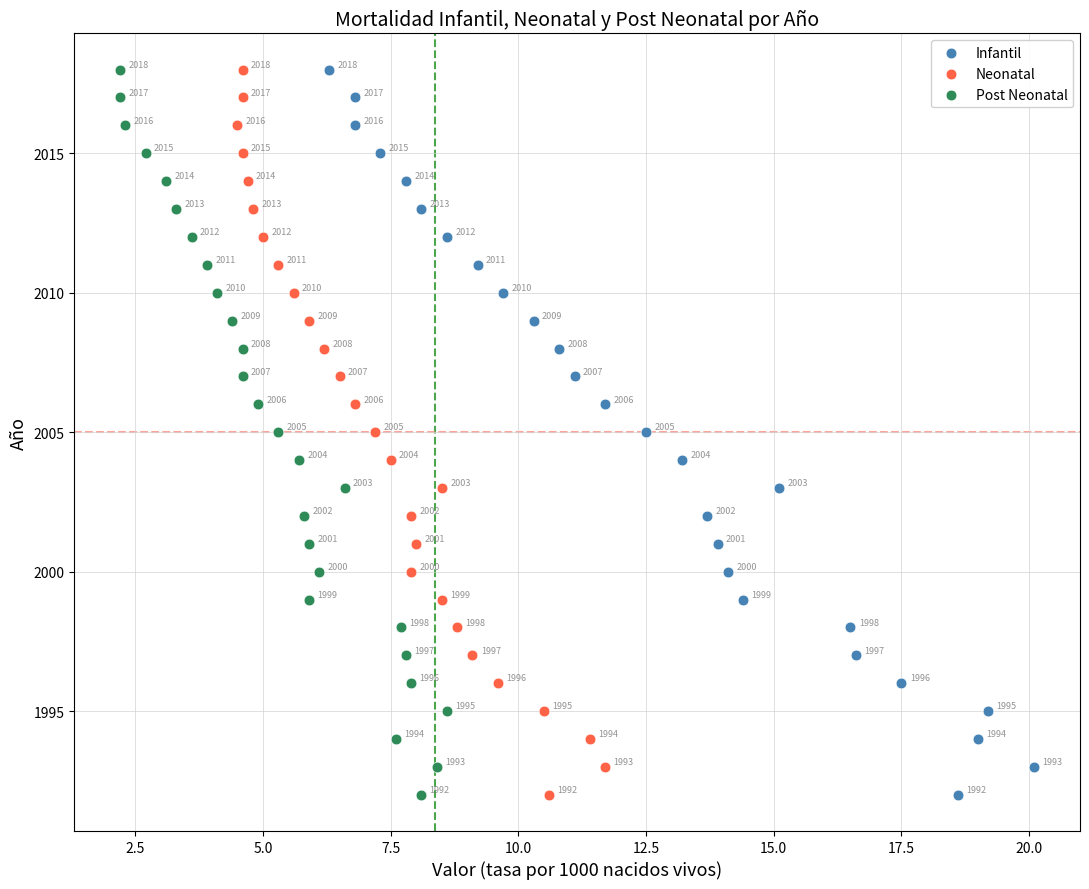

What are all the series names shown in the legend?

Infantil, Neonatal, Post Neonatal